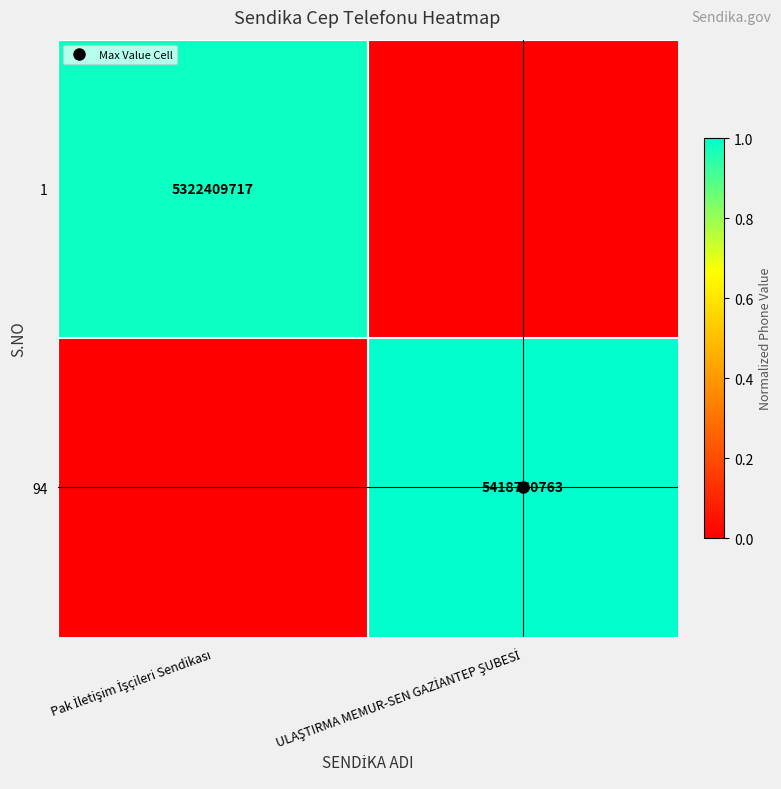

At how many categories does at least one series exceed 0?

2